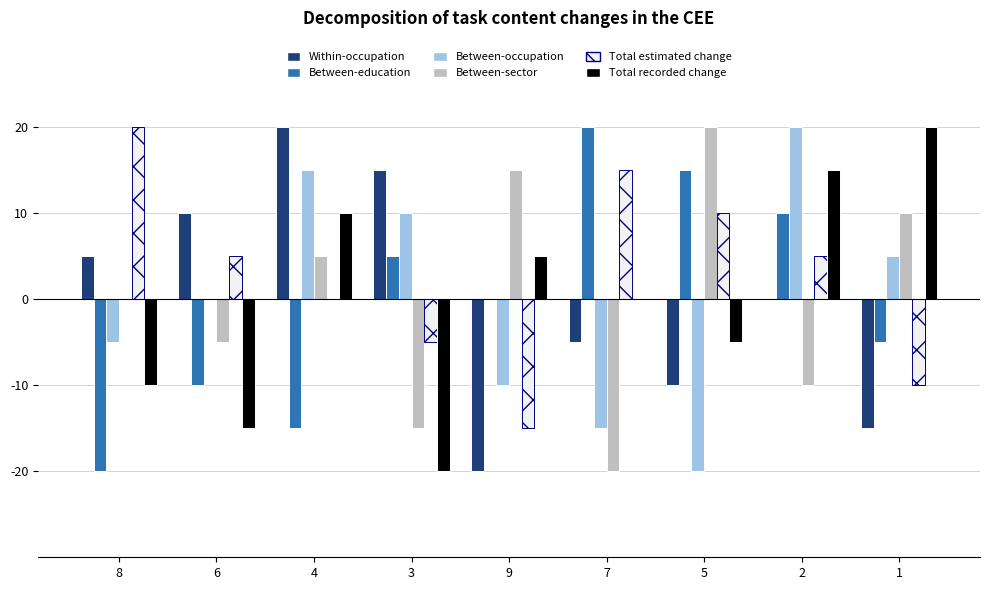

Which category has the lowest value in the Total estimated change series?

9